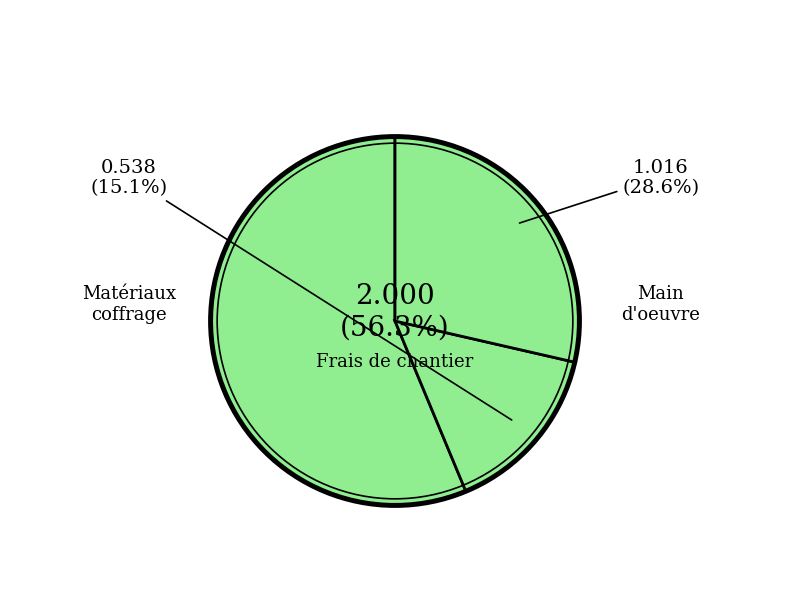

Is there any slice that represents more than half of the pie?

Yes